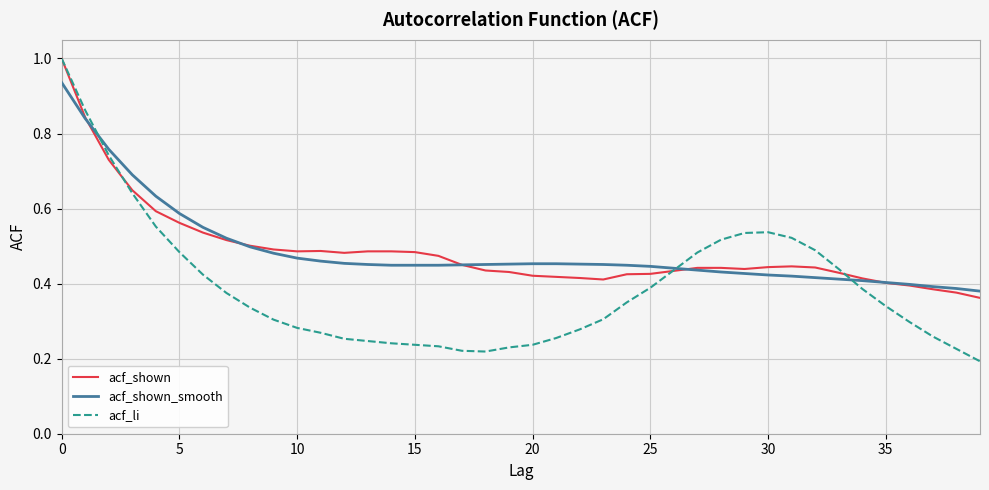

What is the highest value of the acf_shown series?

1.0